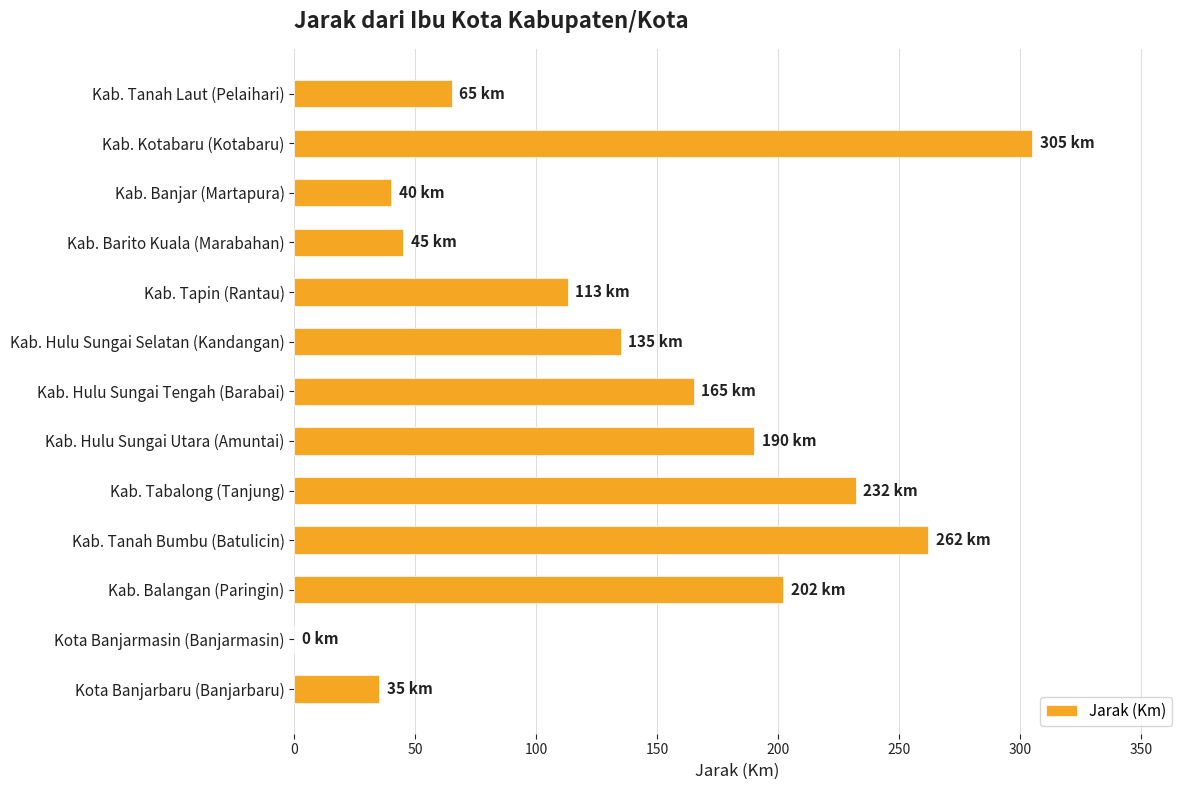

What is the ratio of the value at Kab. Banjar (Martapura) to the value at Kab. Tapin (Rantau)?

0.4